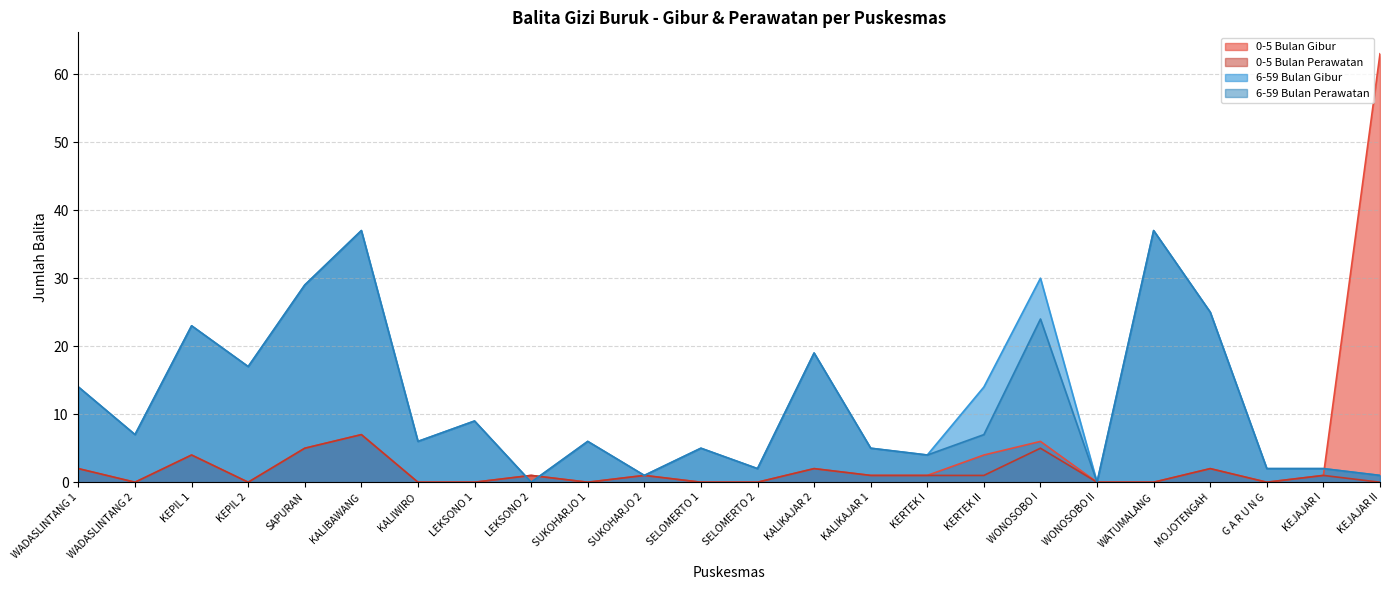

True or false: 0-5 Bulan Perawatan and 0-5 Bulan Gibur intersect in this chart.

False